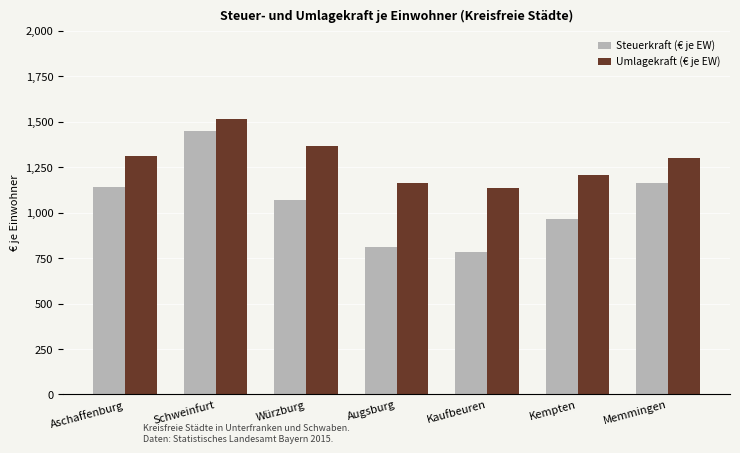

How many groups of bars are there?

7